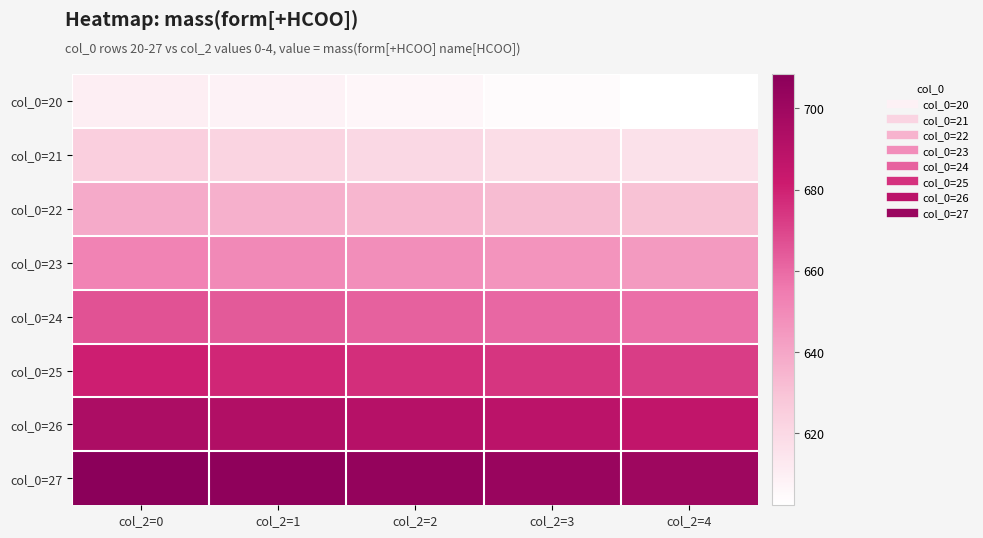

Reading left to right, transcribe all the data shown in this chart.

col_0=20: col_2=0=610.4	col_2=1=608.4	col_2=2=606.3	col_2=3=604.3	col_2=4=602.3
col_0=21: col_2=0=624.4	col_2=1=622.4	col_2=2=620.4	col_2=3=618.3	col_2=4=616.3
col_0=22: col_2=0=638.4	col_2=1=636.4	col_2=2=634.4	col_2=3=632.4	col_2=4=630.3
col_0=23: col_2=0=652.4	col_2=1=650.4	col_2=2=648.4	col_2=3=646.4	col_2=4=644.4
col_0=24: col_2=0=666.4	col_2=1=664.4	col_2=2=662.4	col_2=3=660.4	col_2=4=658.4
col_0=25: col_2=0=680.5	col_2=1=678.4	col_2=2=676.4	col_2=3=674.4	col_2=4=672.4
col_0=26: col_2=0=694.5	col_2=1=692.5	col_2=2=690.4	col_2=3=688.4	col_2=4=686.4
col_0=27: col_2=0=708.5	col_2=1=706.5	col_2=2=704.5	col_2=3=702.4	col_2=4=700.4